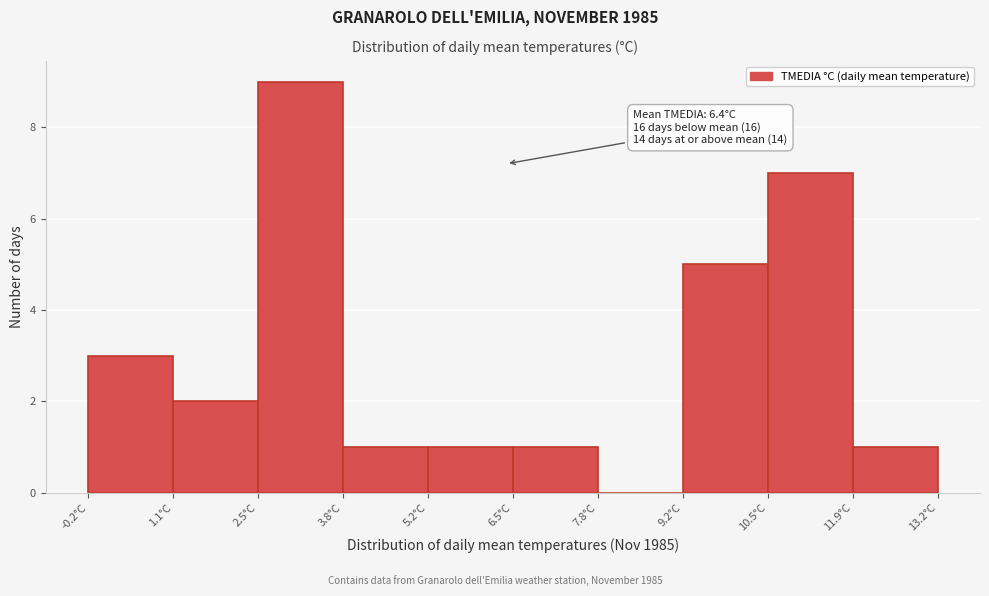

Which range on the x-axis has the tallest bar?

2.48 to 3.82